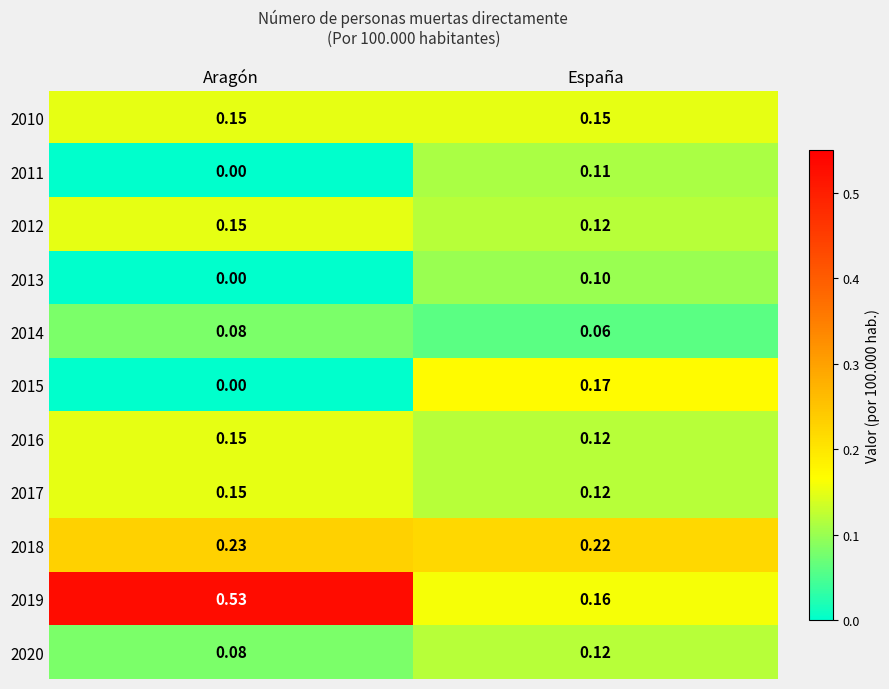

Between Aragón and España, which series saw the biggest shift?

2019